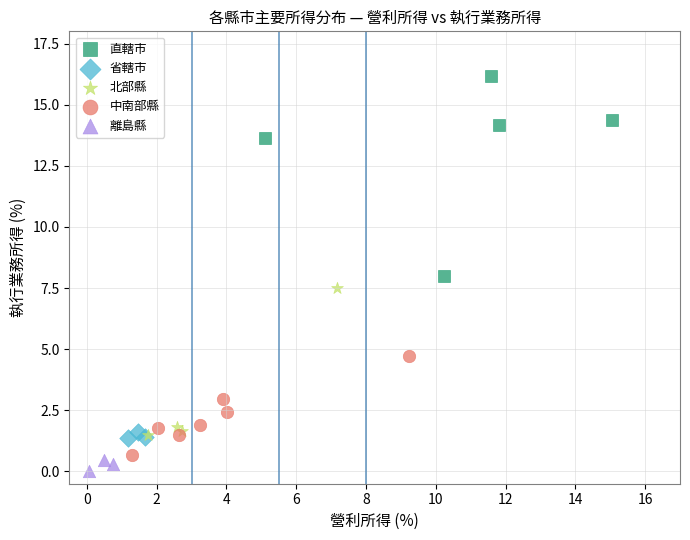

Which series contains the highest Y value?

直轄市